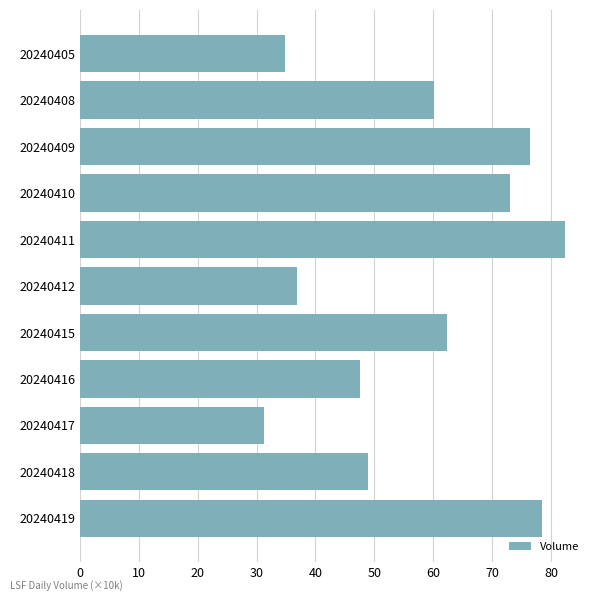

What is the approximate value at 20240409?

76.4